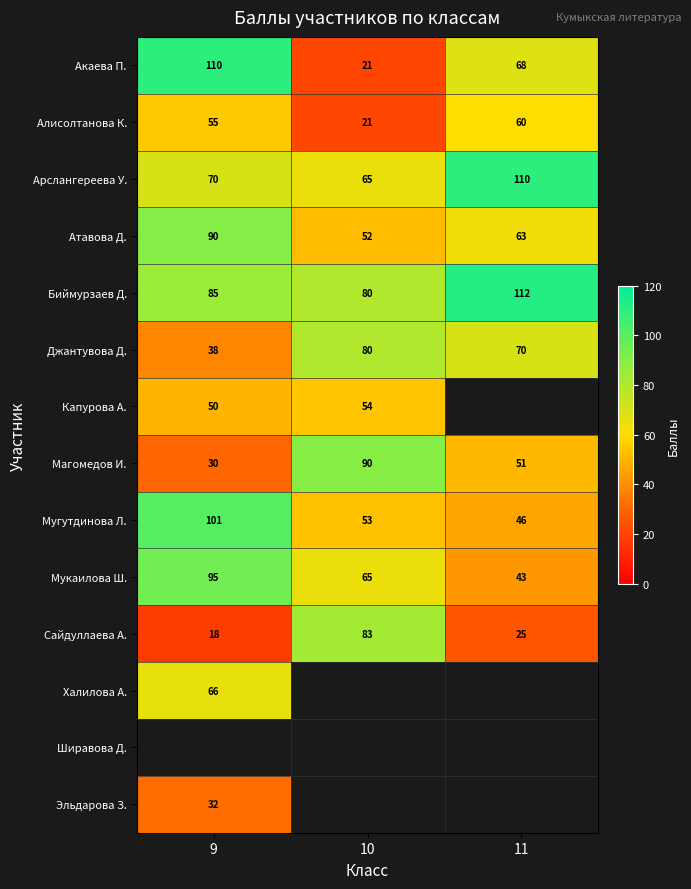

Which category has the lowest value in the Магомедов И. series?

9